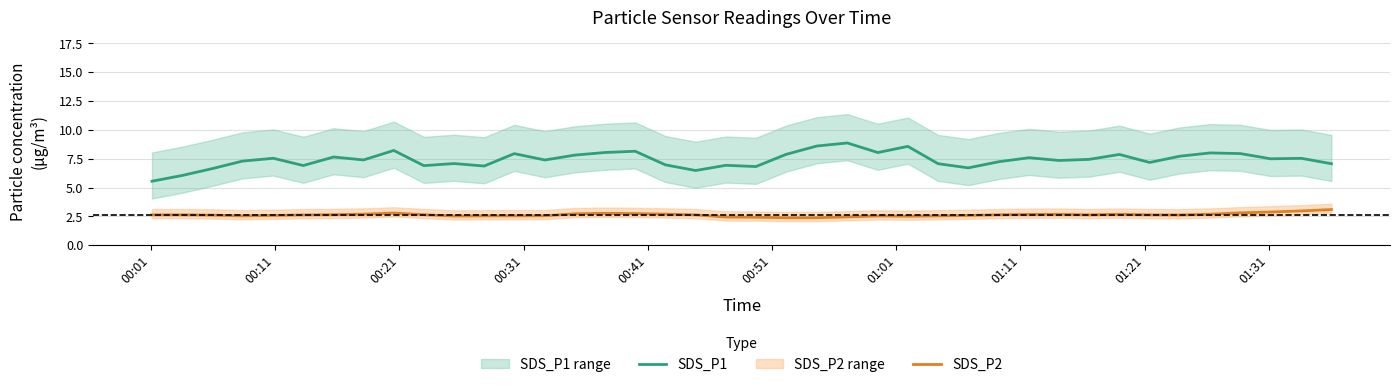

Does the chart have visible grid lines?

Yes